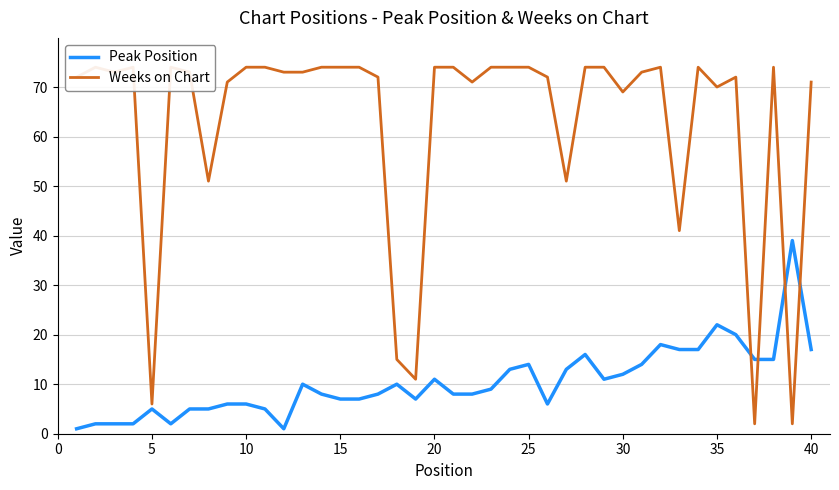

Reading left to right, what are all the values shown in this chart?

Peak Position: 1	2	2	2	5	2	5	5	6	6	5	1	10	8	7	7	8	10	7	11	8	8	9	13	14	6	13	16	11	12	14	18	17	17	22	20	15	15	39	17
Weeks on Chart: 72	74	73	74	6	74	73	51	71	74	74	73	73	74	74	74	72	15	11	74	74	71	74	74	74	72	51	74	74	69	73	74	41	74	70	72	2	74	2	71